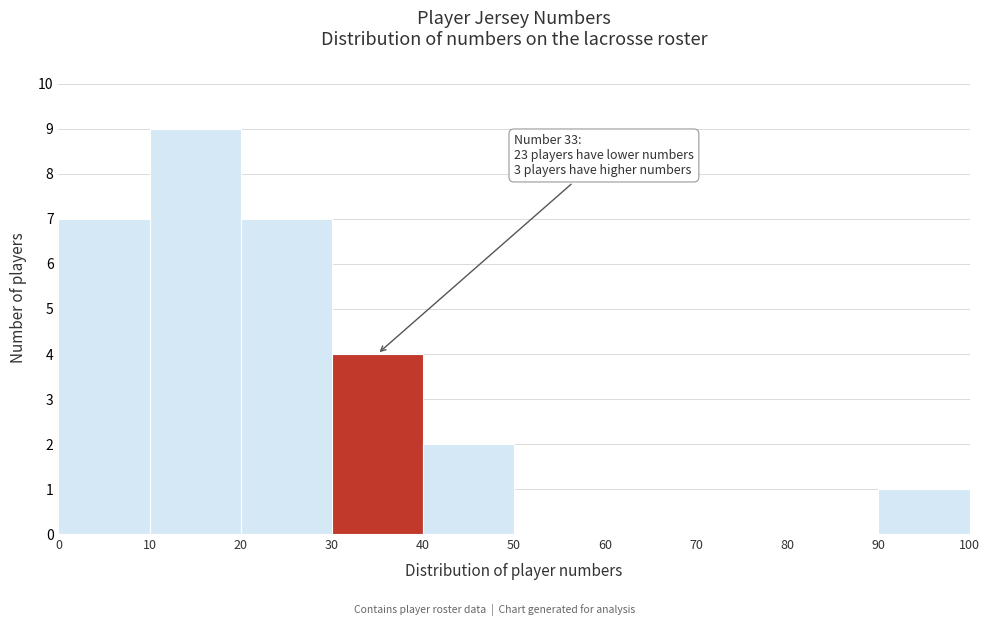

Over which range of the x-axis is the bar tallest?

10 to 20